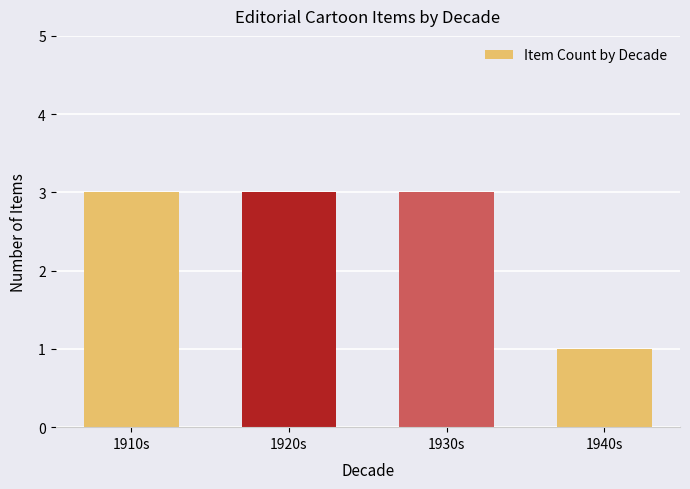

What value does the data have at 1920s?

3